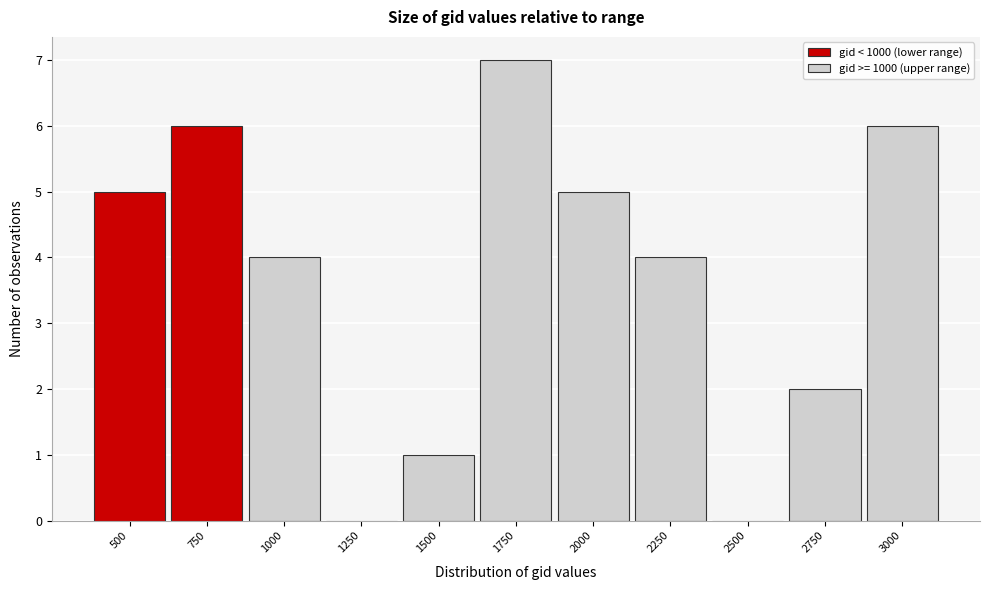

Reading left to right, extract all data points from this chart.

500=5	750=6	1000=4	1250=0	1500=1	1750=7	2000=5	2250=4	2500=0	2750=2	3000=6